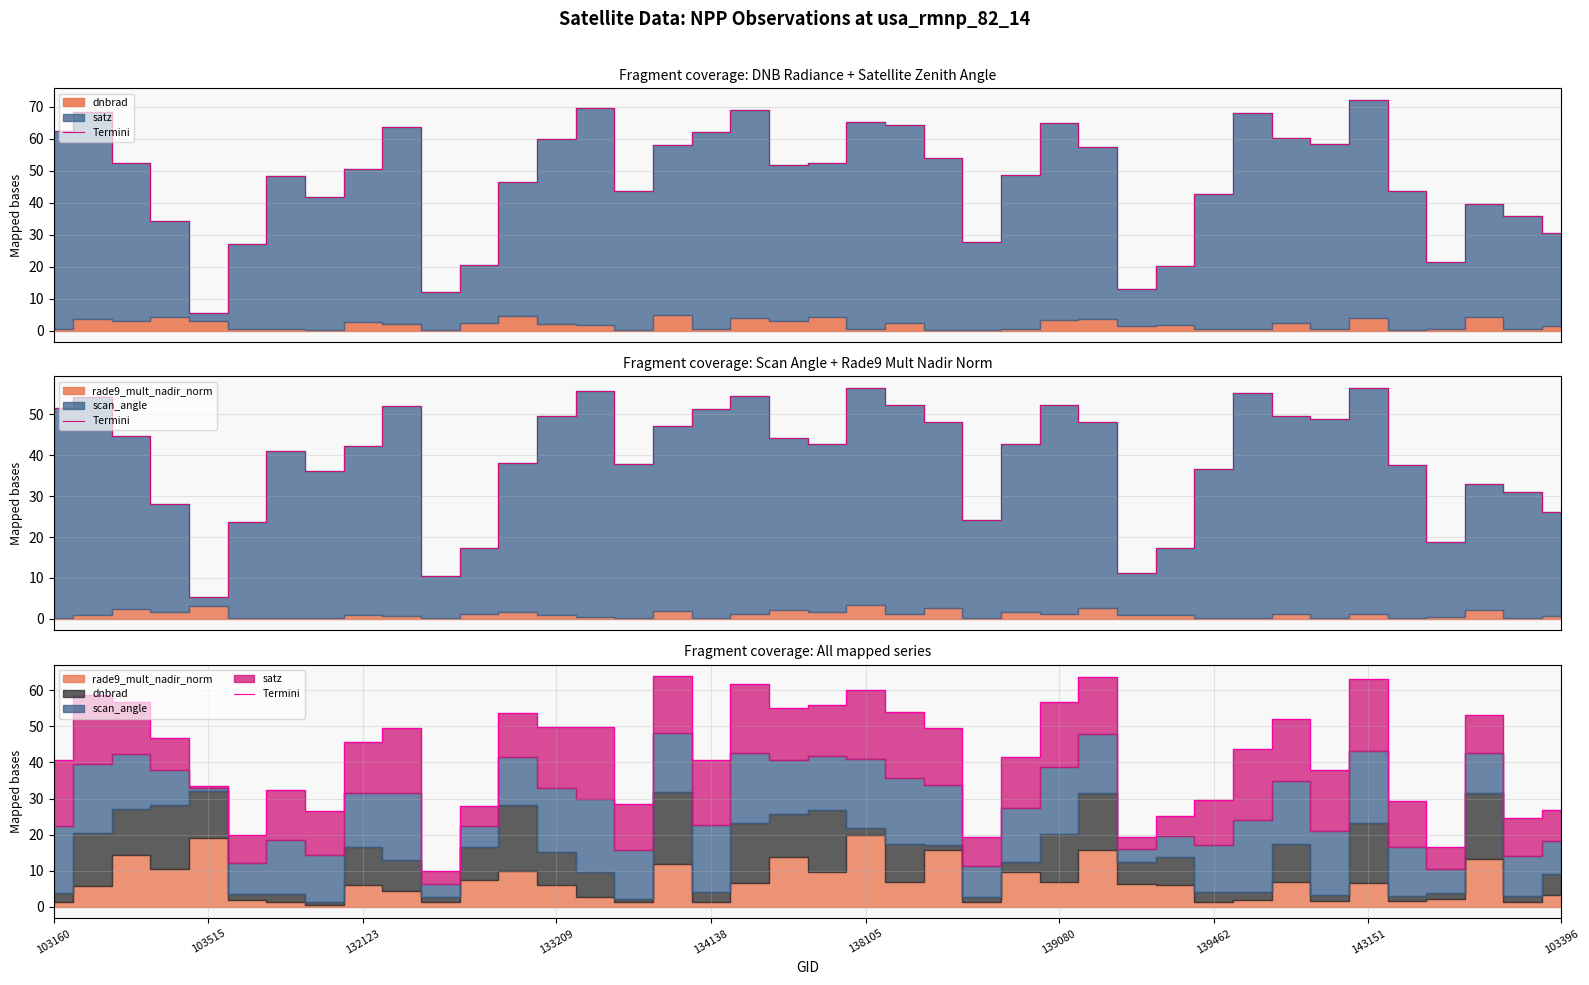

What is the value of the 7th point from the left?

32.4